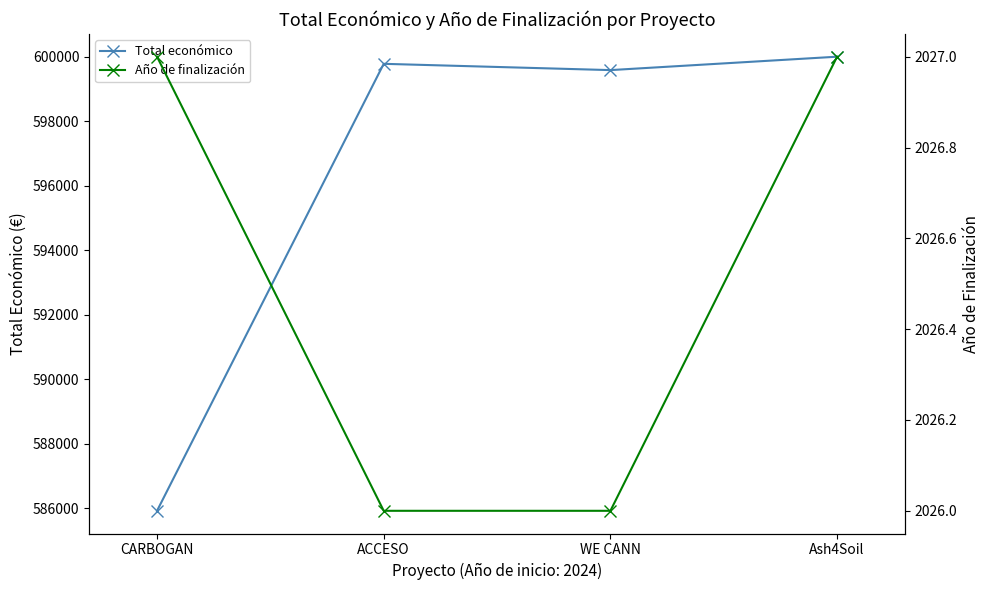

Reading left to right, transcribe all the data shown in this chart.

Total económico: CARBOGAN=585914	ACCESO=599779	WE CANN=599584	Ash4Soil=600000
Año de finalización: CARBOGAN=2027	ACCESO=2026	WE CANN=2026	Ash4Soil=2027